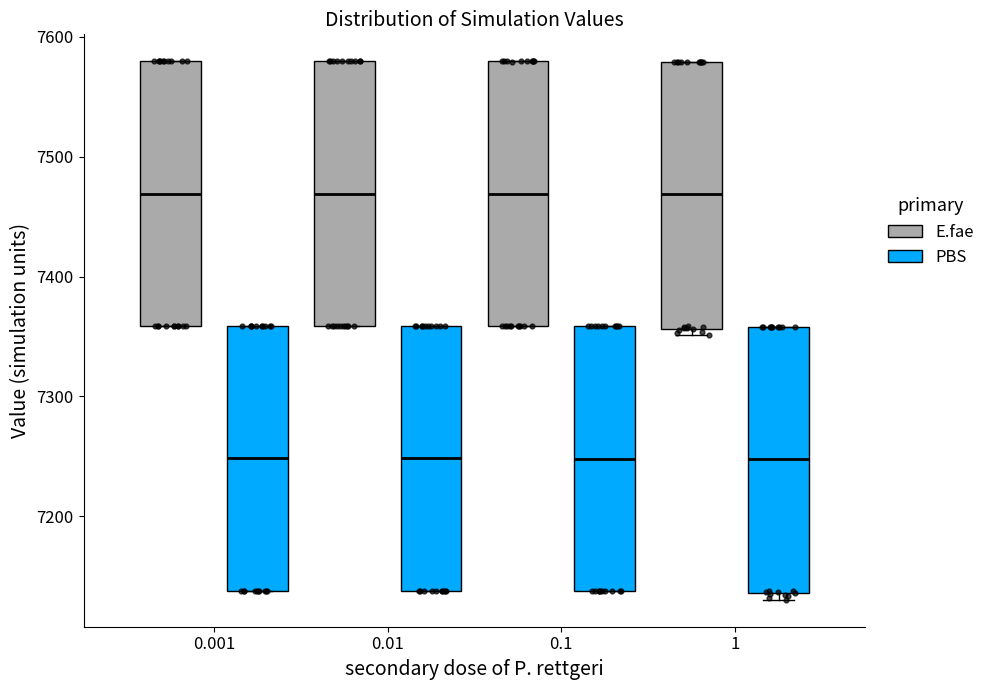

Reading left to right, transcribe this box plot: for each box, give where its median line is, the range the box spans, and where its two whiskers end, as read against the y-axis. The values are not printed on the chart, so give them approximately, as read against the axis.

0.001 (E.fae): median 7470, box 7360 to 7580, whiskers 7360 to 7580
0.001 (PBS): median 7250, box 7140 to 7360, whiskers 7140 to 7360
0.01 (E.fae): median 7470, box 7360 to 7580, whiskers 7360 to 7580
0.01 (PBS): median 7250, box 7140 to 7360, whiskers 7140 to 7360
0.1 (E.fae): median 7470, box 7360 to 7580, whiskers 7360 to 7580
0.1 (PBS): median 7250, box 7140 to 7360, whiskers 7140 to 7360
1 (E.fae): median 7470, box 7360 to 7580, whiskers 7350 to 7580
1 (PBS): median 7250, box 7140 to 7360, whiskers 7130 to 7360